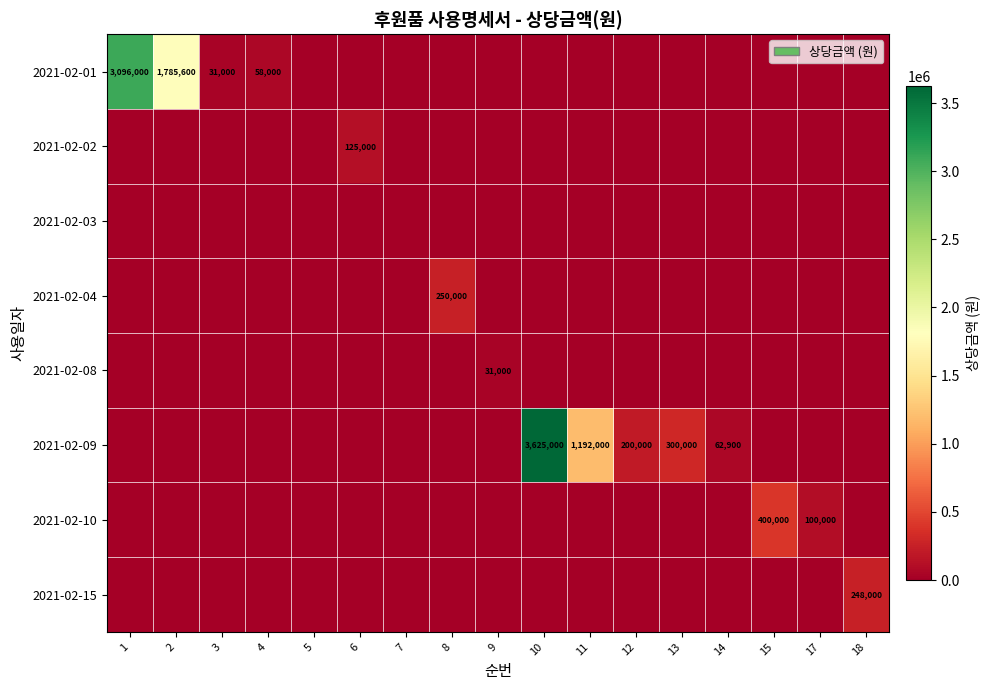

The value of 2021-02-15 at 18 is 379438. True or false?

False